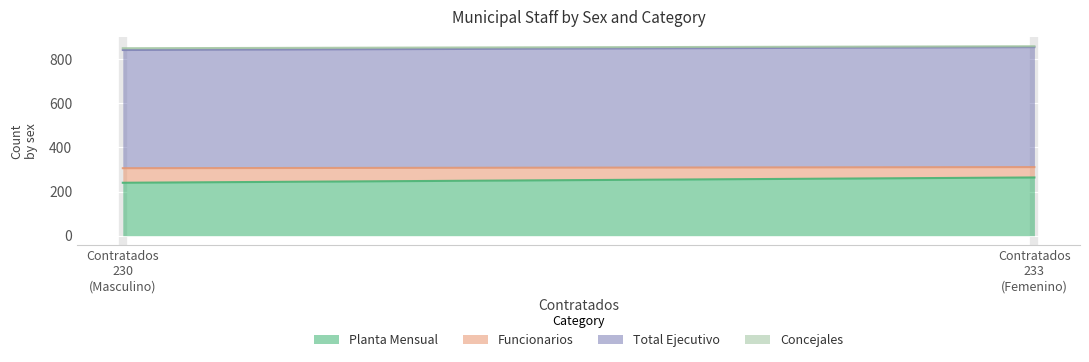

How many lines are shown in the chart?

4